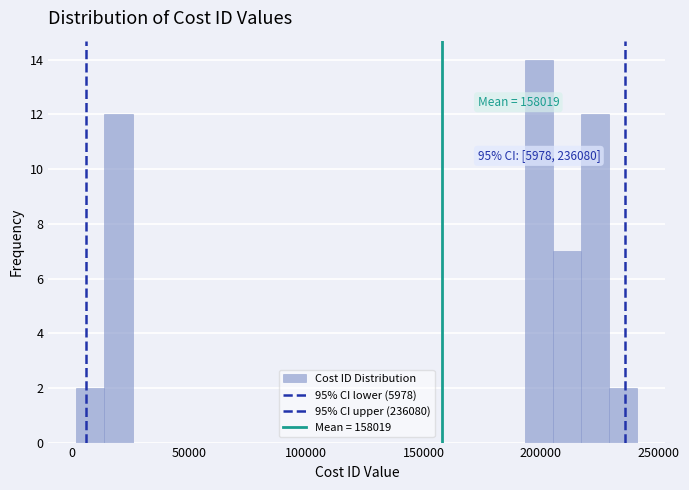

Around what value on the x-axis is the tallest bar? Give the approximate position of its centre, as read against the axis.

200000